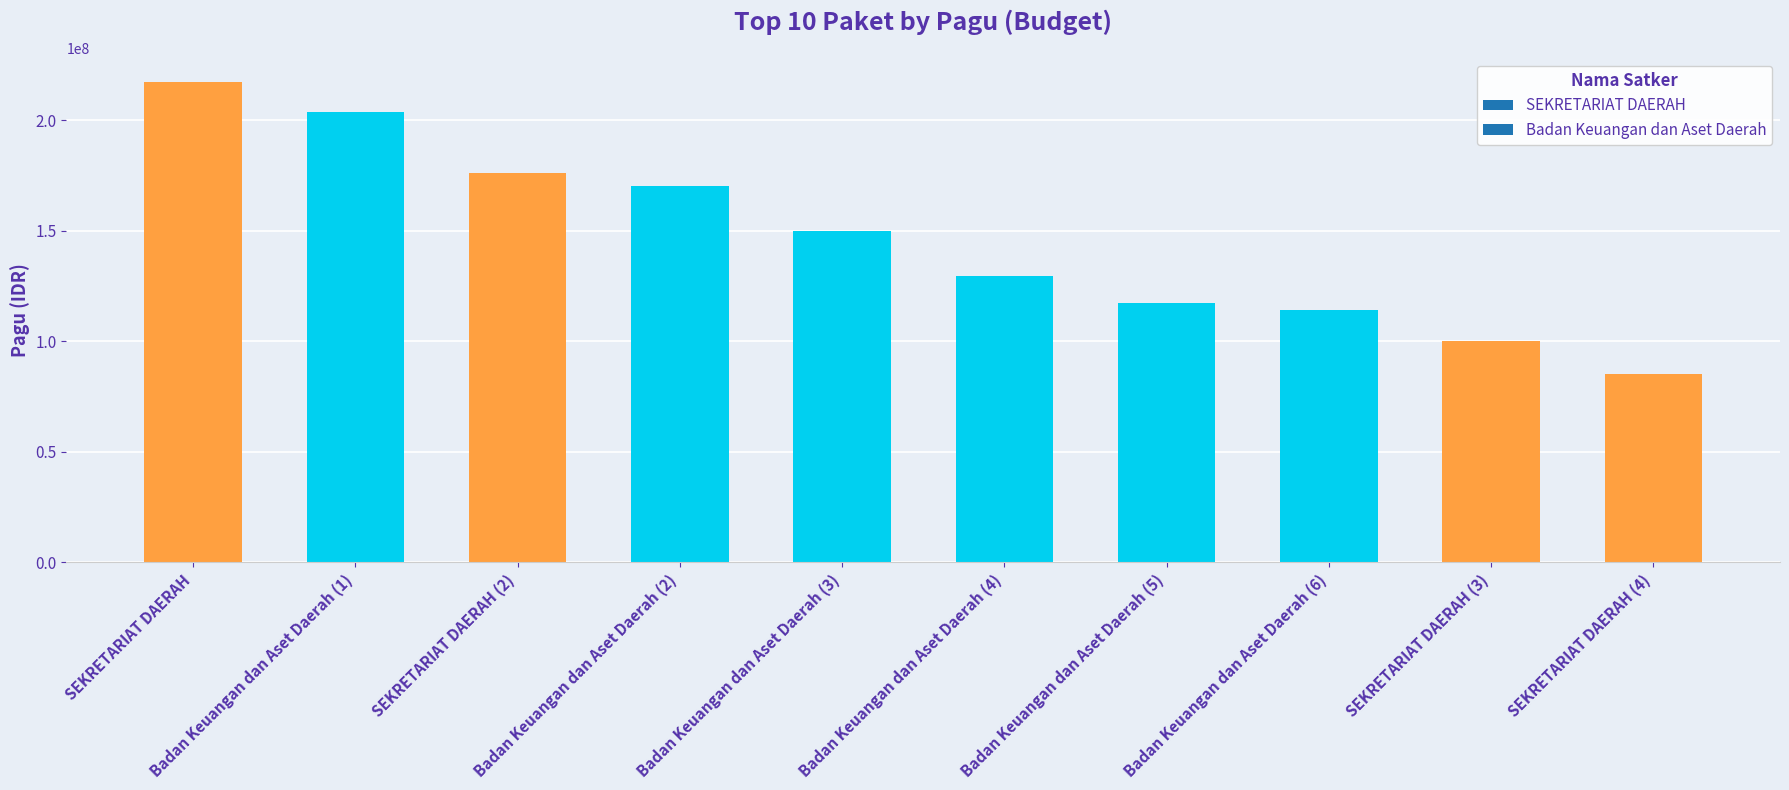

How many data points does each series have?

10